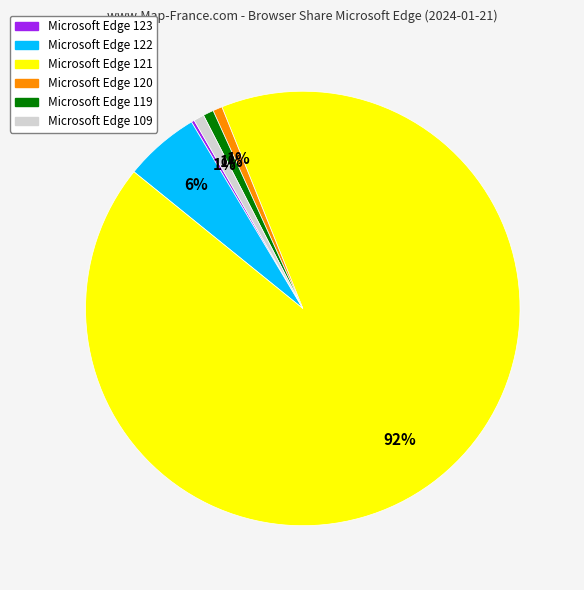

What percentage is the Microsoft Edge 109 slice, to the nearest percent?

1%